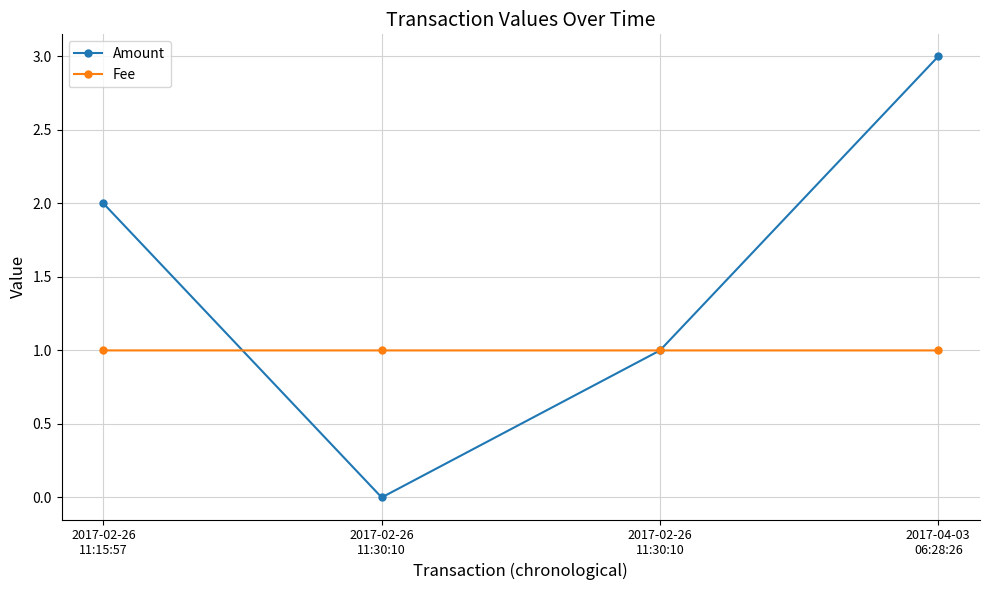

Does the chart display data point markers on the line(s)?

Yes